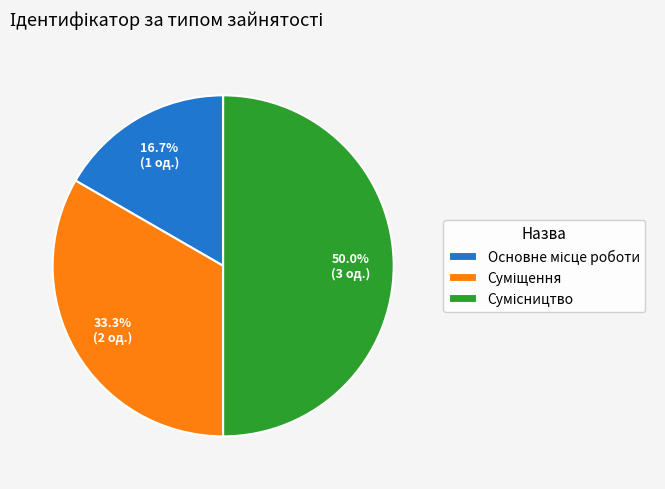

What is the change in value from Основне місце роботи to Сумісництво?

+2